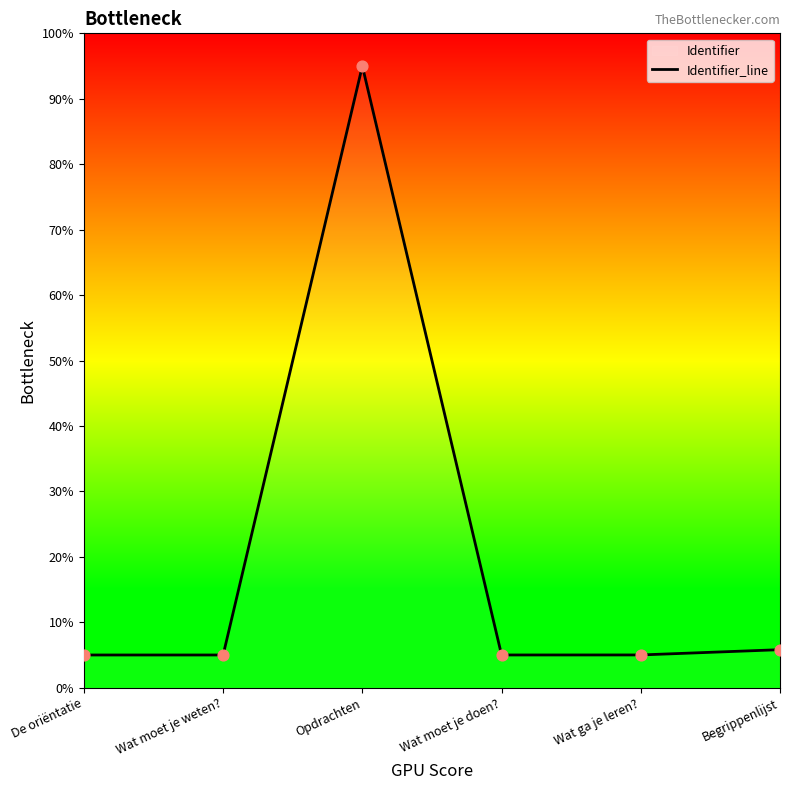

Approximately how many times larger is the value at Opdrachten compared to De oriëntatie?

19.0